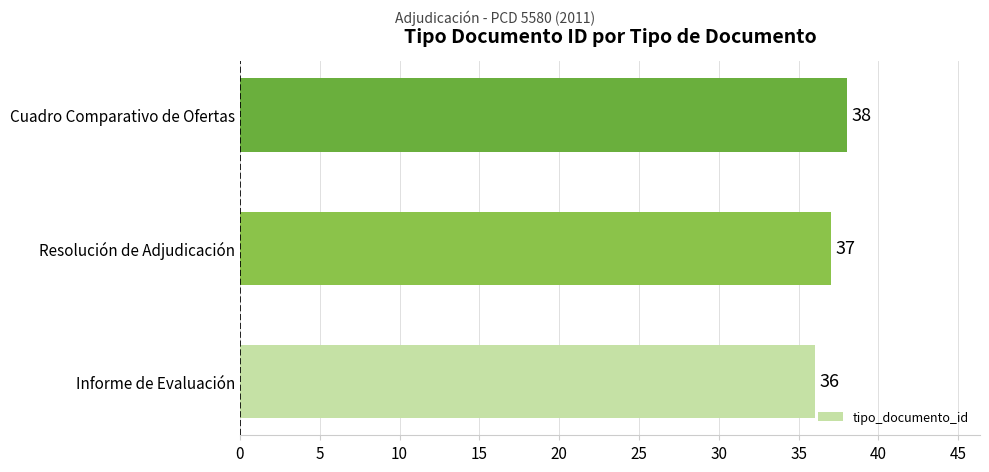

What is the smallest value displayed?

36